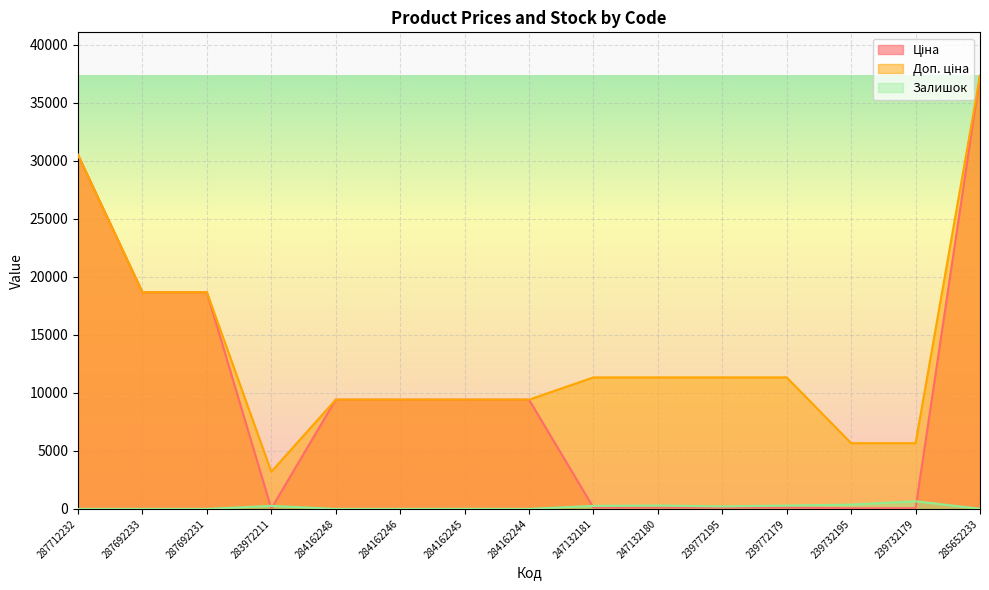

True or false: Ціна and Доп. ціна cross at least once.

False